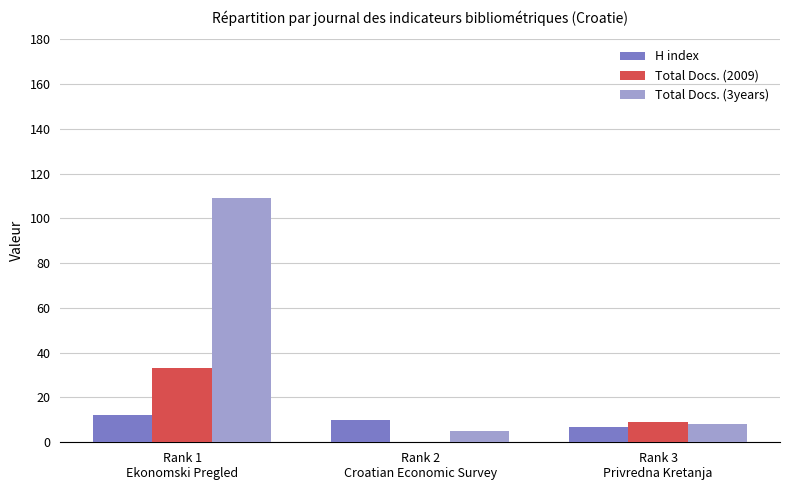

What is the maximum value shown in the chart?

109